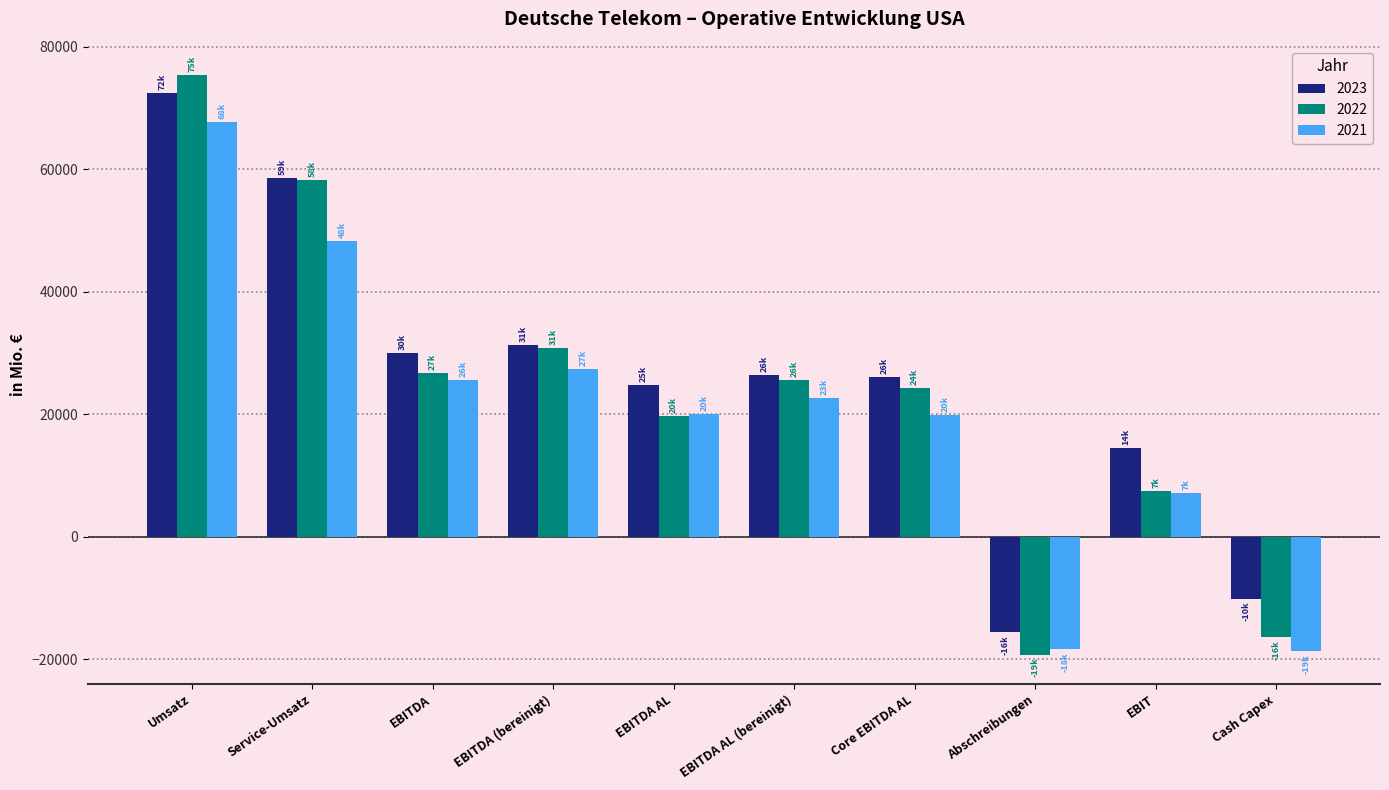

What are all the series names shown in the legend?

2023, 2022, 2021